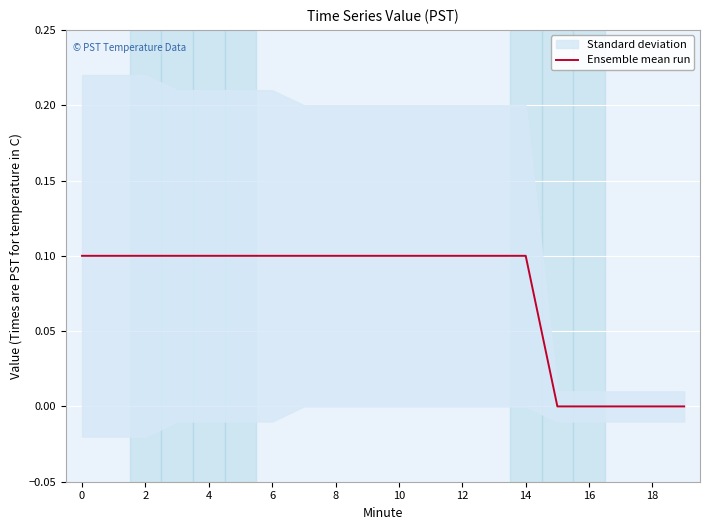

How many positive values are there?

15